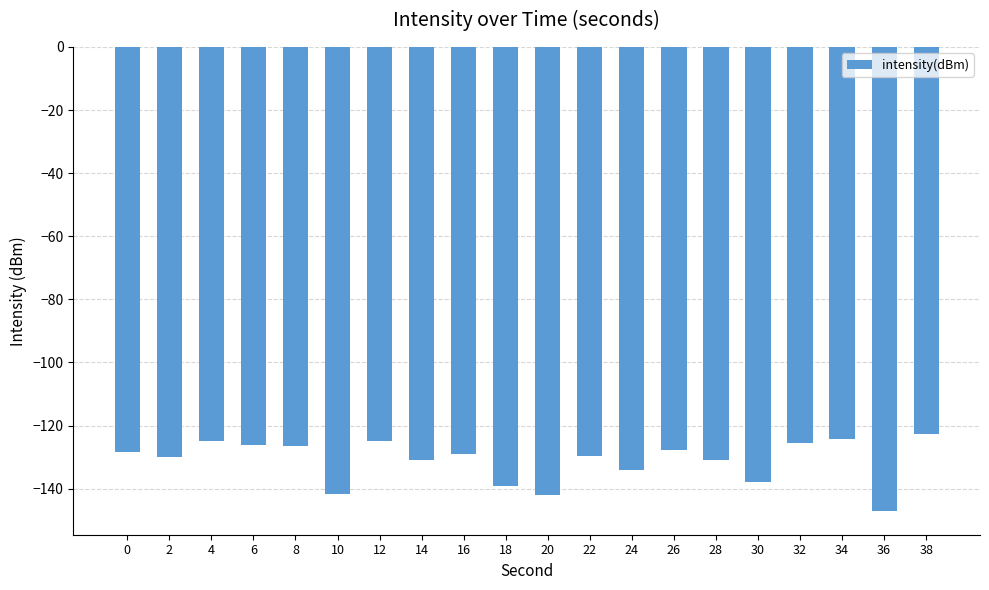

What is the sum of the values at 0 and 34?

-252.7